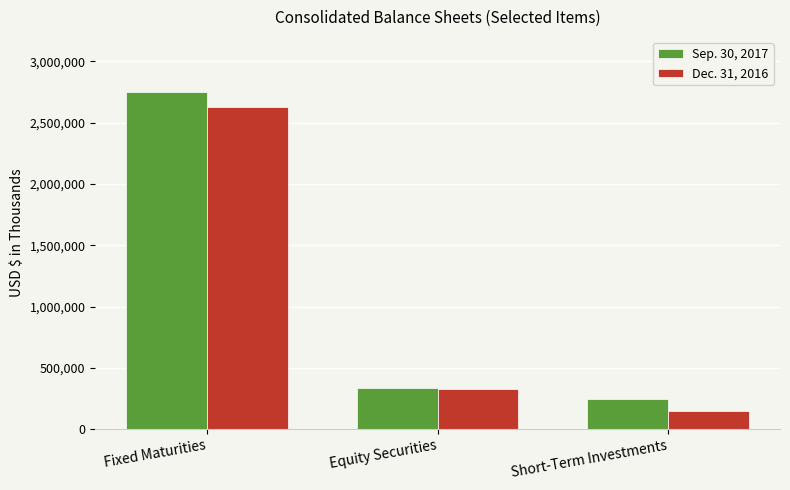

Reading right to left, transcribe all the data shown in this chart.

Sep. 30, 2017: Short-Term Investments=247602	Equity Securities=334739	Fixed Maturities=2752102
Dec. 31, 2016: Short-Term Investments=143451	Equity Securities=327911	Fixed Maturities=2628225